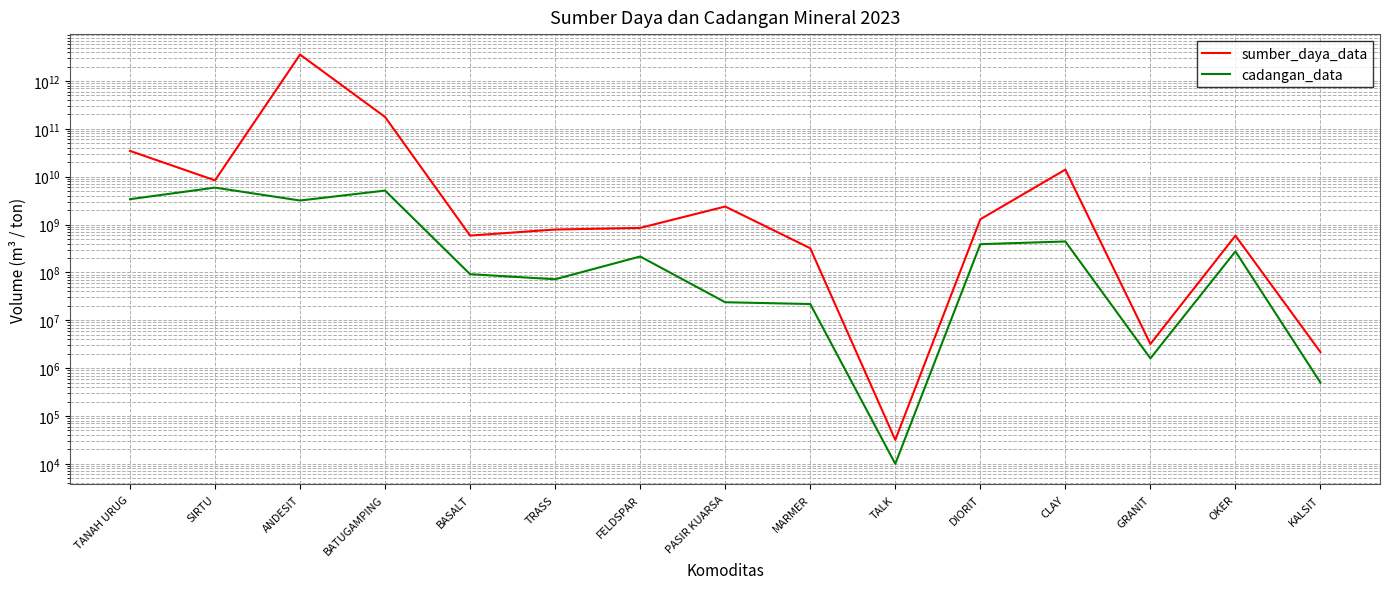

True or false: sumber_daya_data has a value of 1324980790 at FELDSPAR.

False